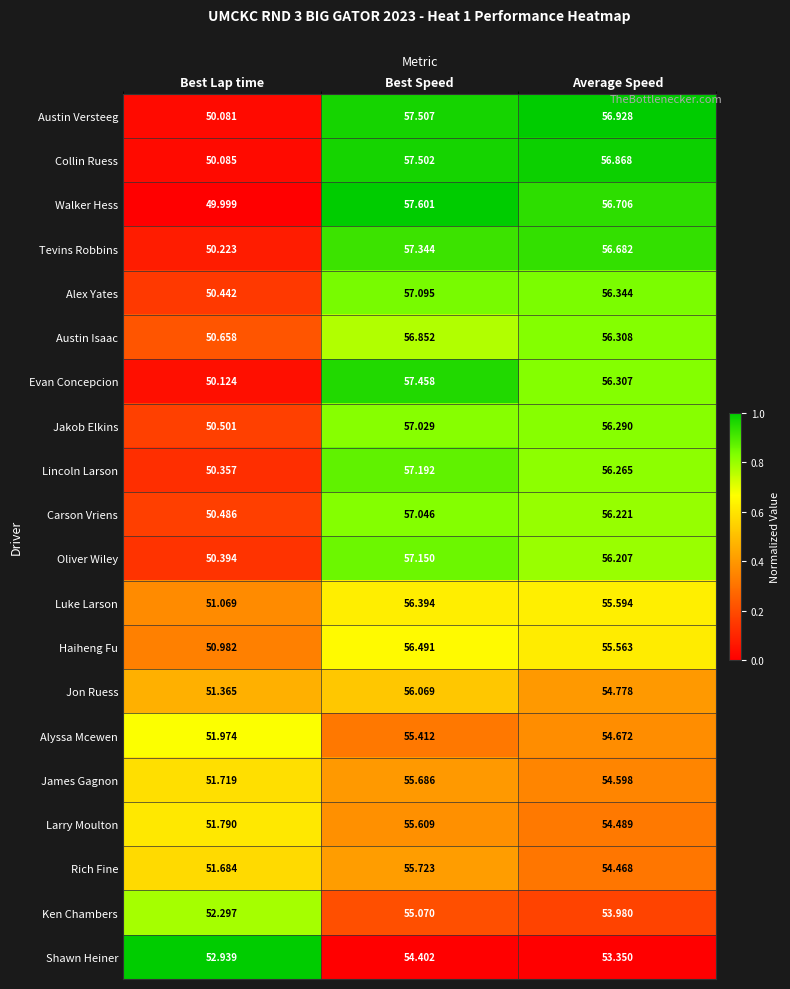

Where does the Jakob Elkins series first go above 56?

Best Speed